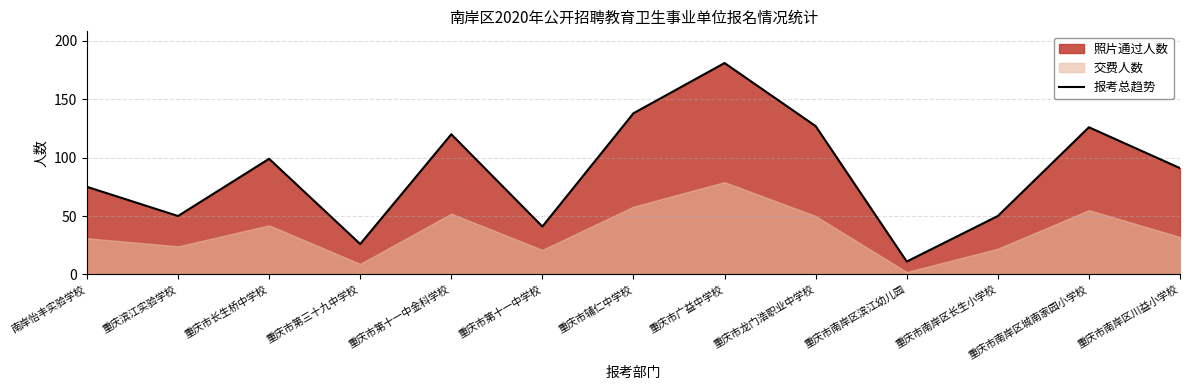

What is the ratio of the value at 重庆市南岸区川益小学校 to the value at 重庆市第十一中金科学校?

0.8